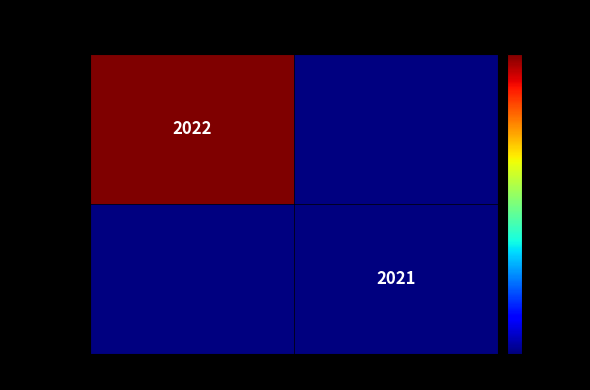

Is it true that Europe equals 1244 at Switzerland?

False